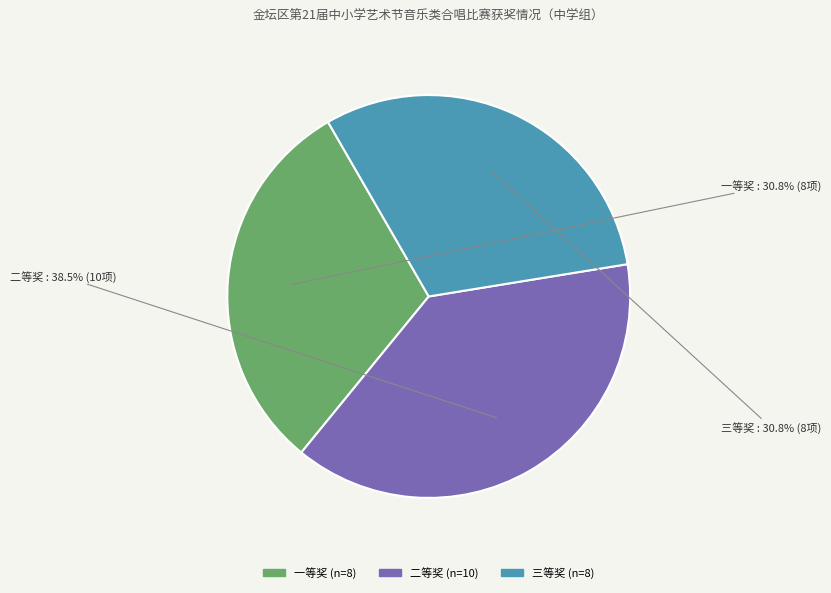

Combined, what portion of the pie is 二等奖 and 三等奖?

69.2%